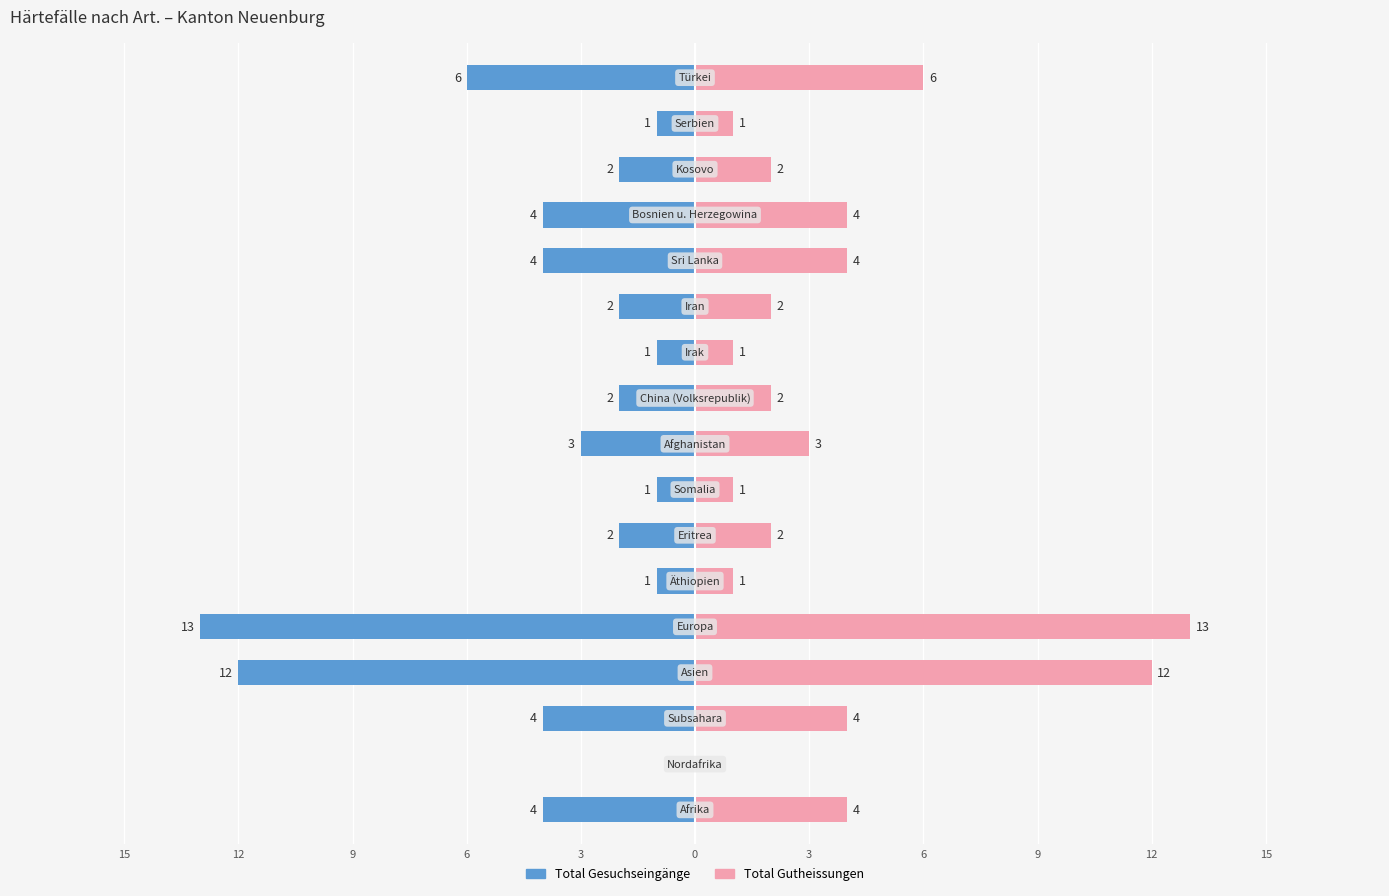

What are all the series names shown in the legend?

Total Gesuchseingänge, Total Gutheissungen